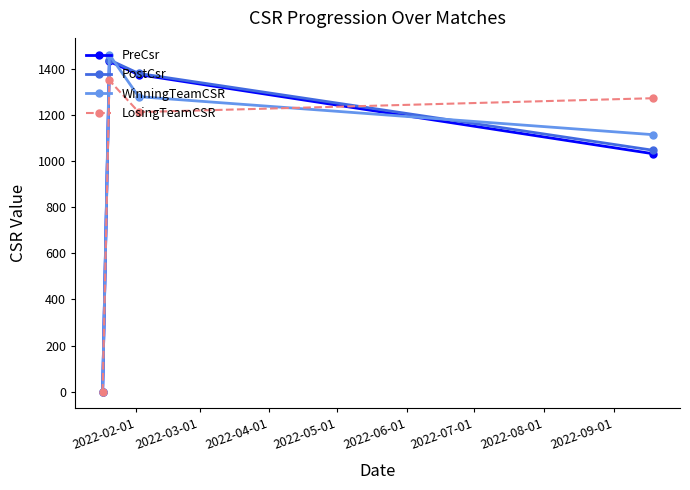

What is the value of the WinningTeamCSR point at the 4th from the left?

1115.5